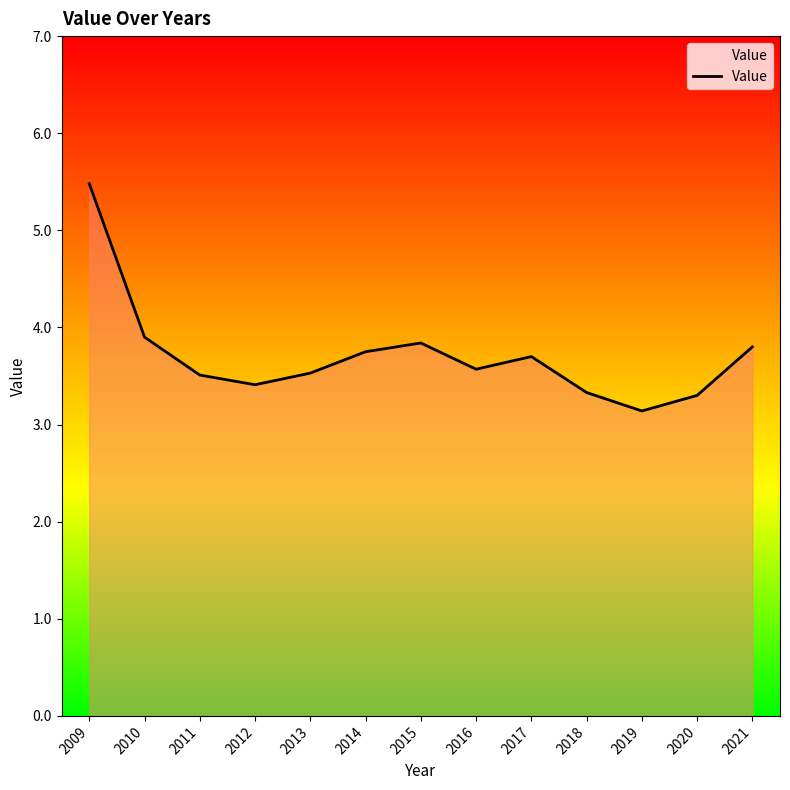

What is the change in value from 2017 to 2021?

+0.1